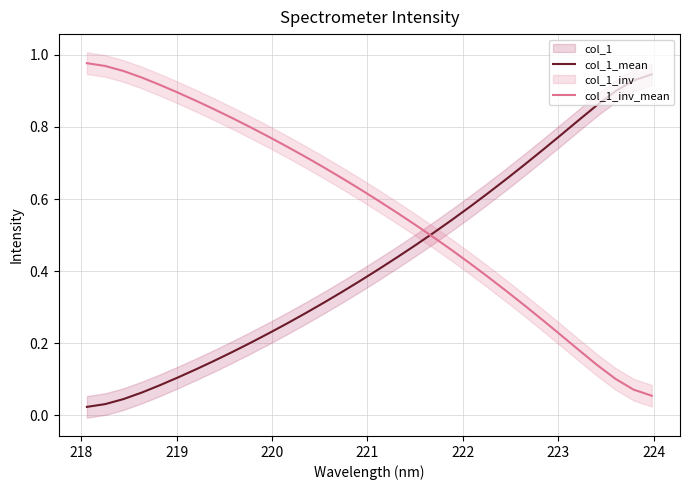

True or false: col_1_mean and col_1_inv_mean cross at least once.

True